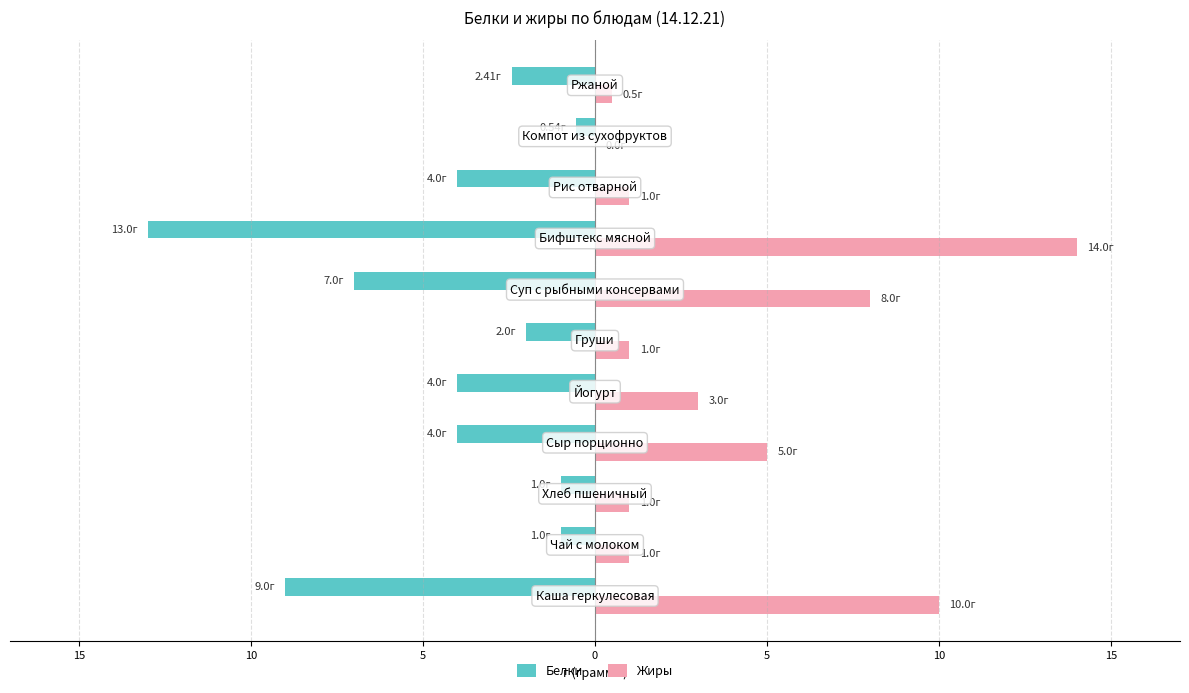

What are all the series names shown in the legend?

Белки, Жиры